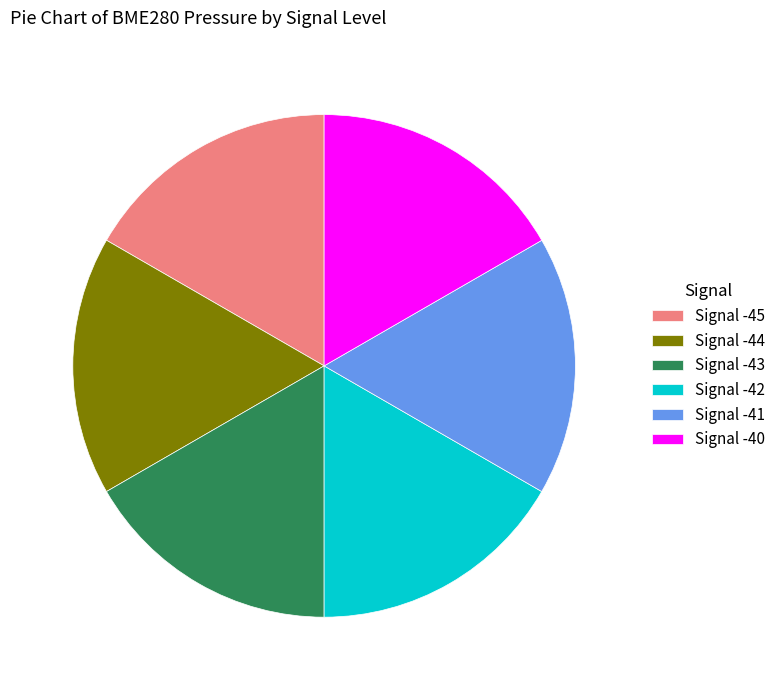

Approximately how many times larger is the value at Signal -44 compared to Signal -45?

1.0